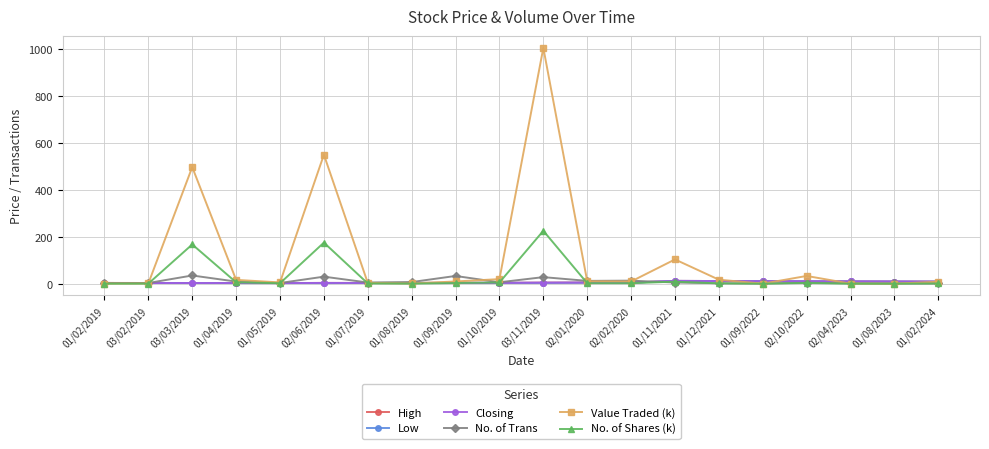

What is the sum of all Closing values?

118.1